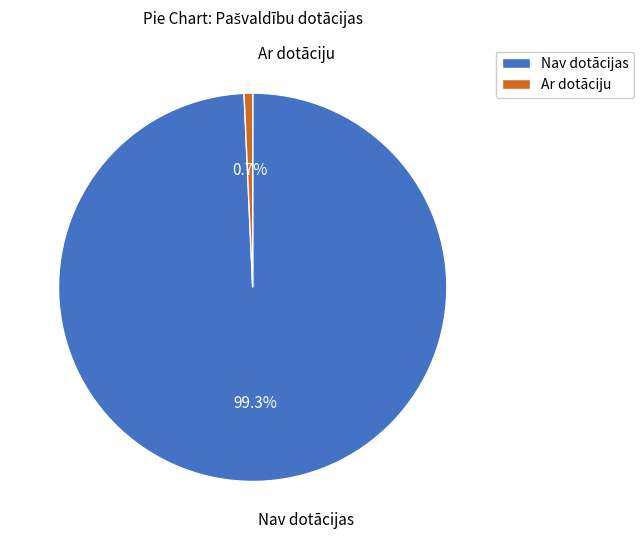

Combined, do Ar dotāciju and Nav dotācijas account for over 50%?

Yes